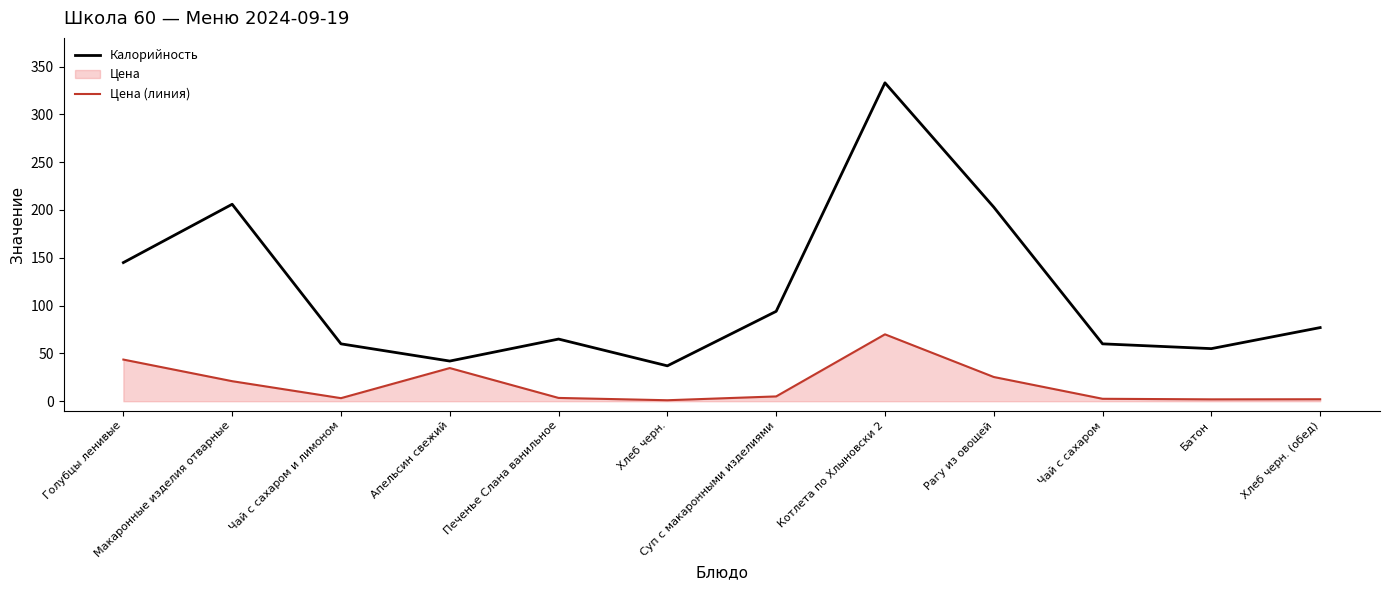

What is the sum of the Калорийность values at Рагу из овощей and Апельсин свежий?

245.0